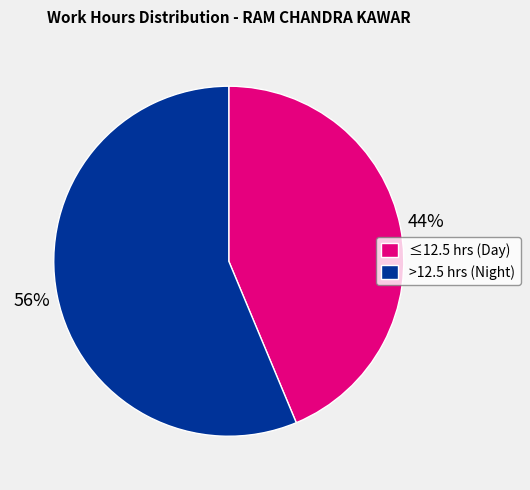

Is there a majority slice in this chart?

Yes